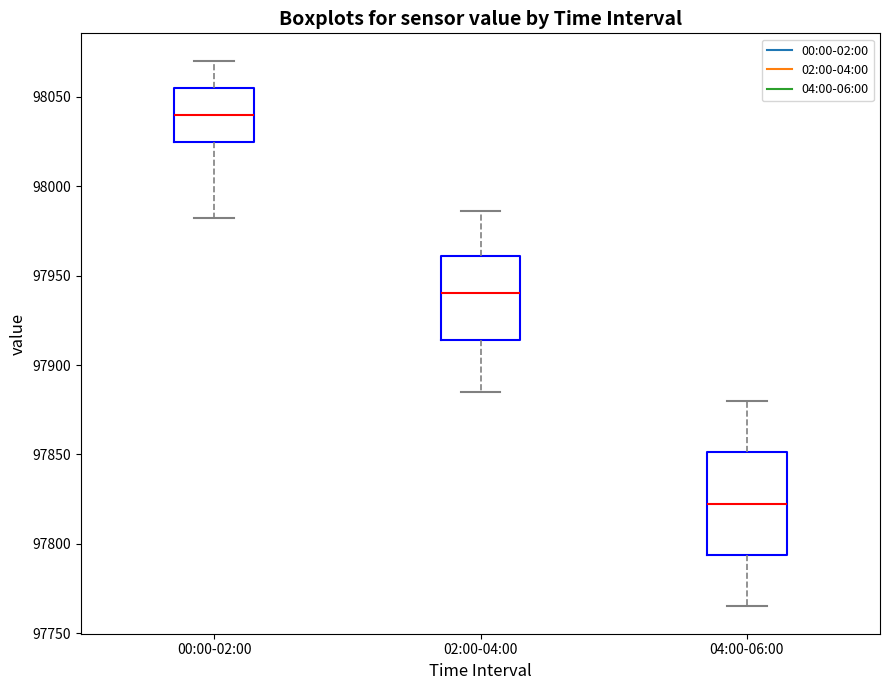

Comparing the boxes themselves (not the whiskers), which one is the tallest?

04:00-06:00